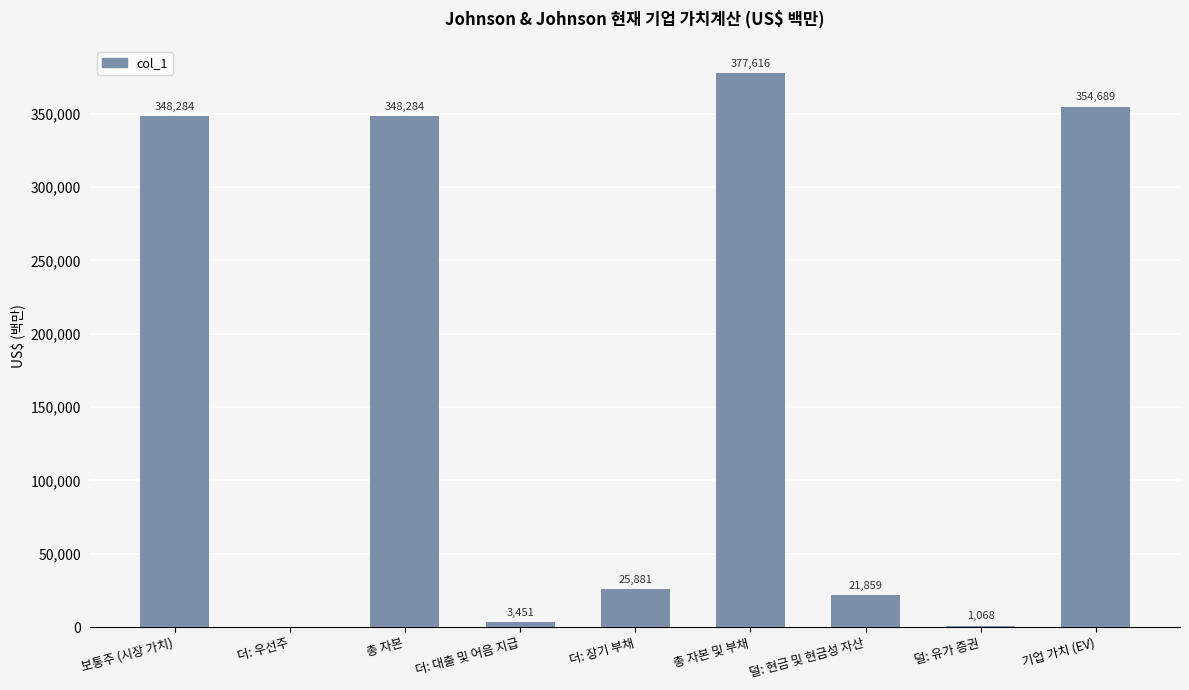

What is the maximum value shown in the chart?

377616